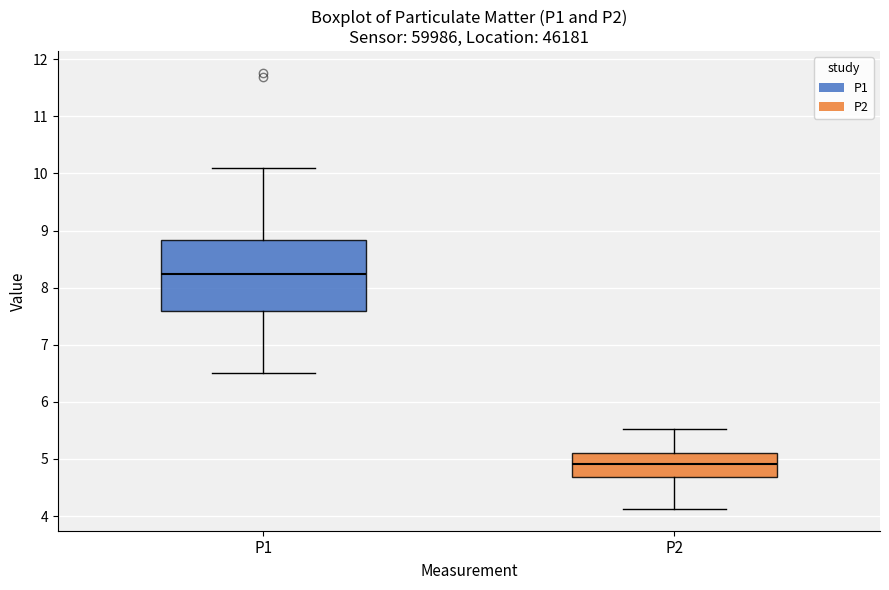

Which box's median line is the highest?

P1